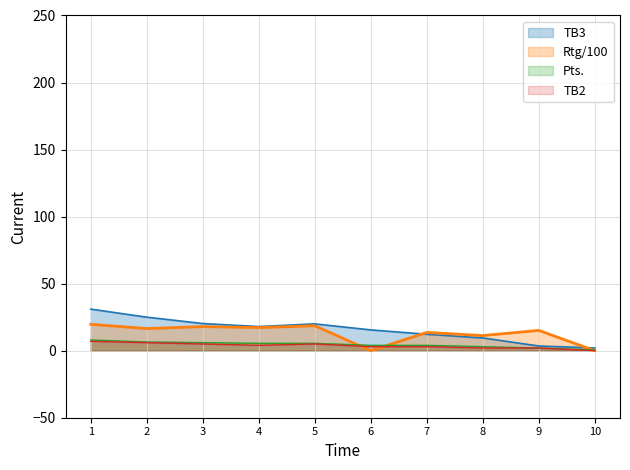

How many times do Pts. and Rtg cross each other?

3